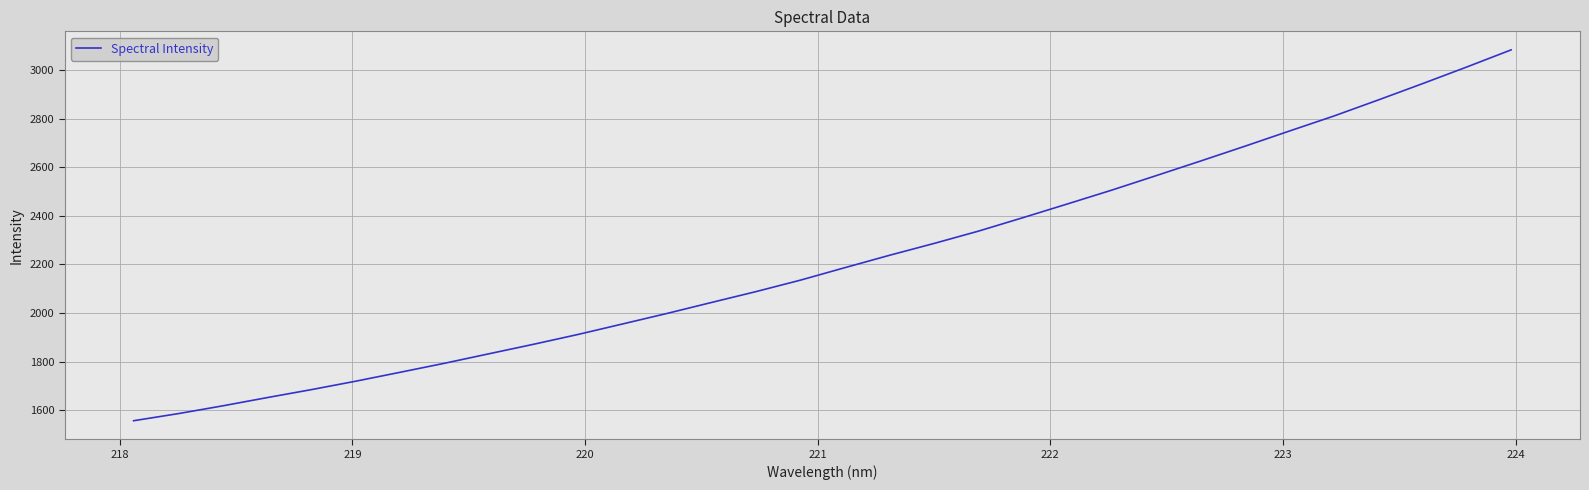

What is the greatest value displayed?

3083.6